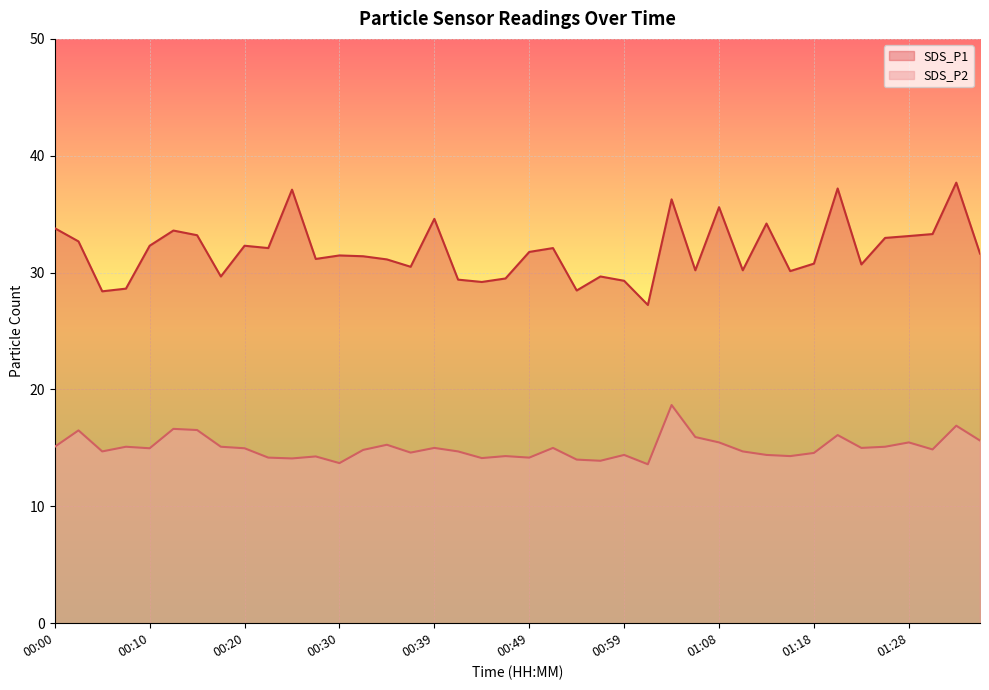

List the series in order of their overall mean, highest first.

SDS_P1, SDS_P2